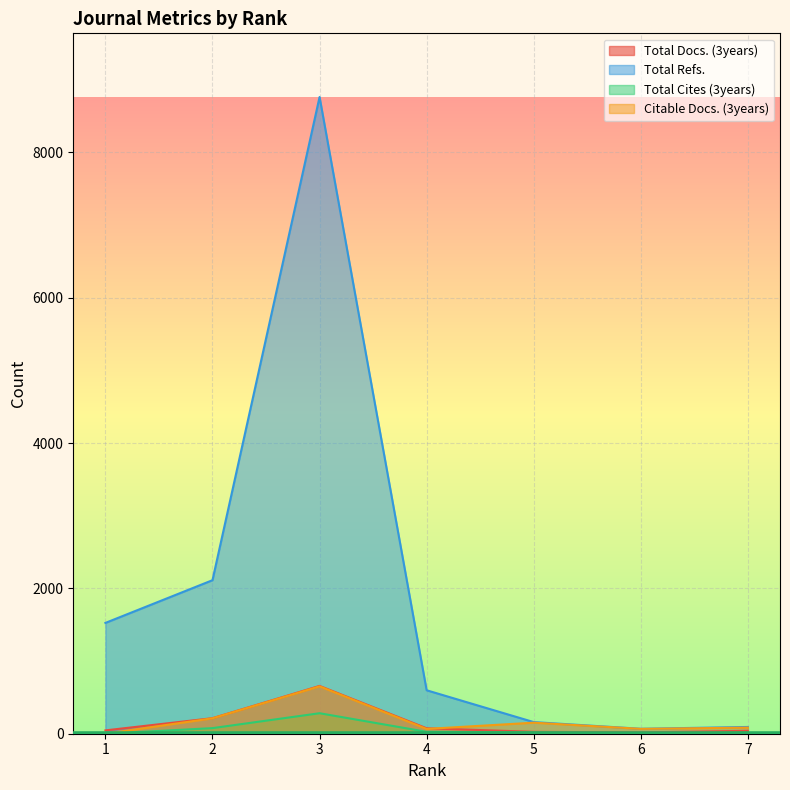

What is the difference between the maximum and minimum values in the Citable Docs. (3years) series?

652